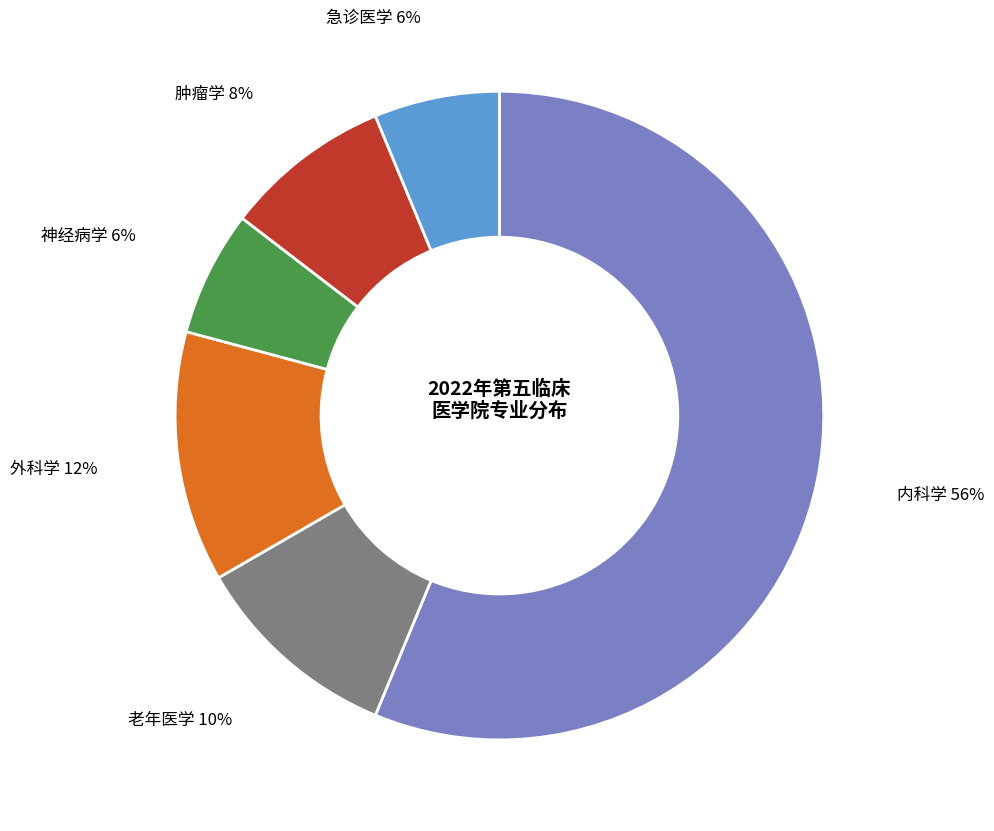

Is the sum of 急诊医学 and 神经病学 greater than half?

No